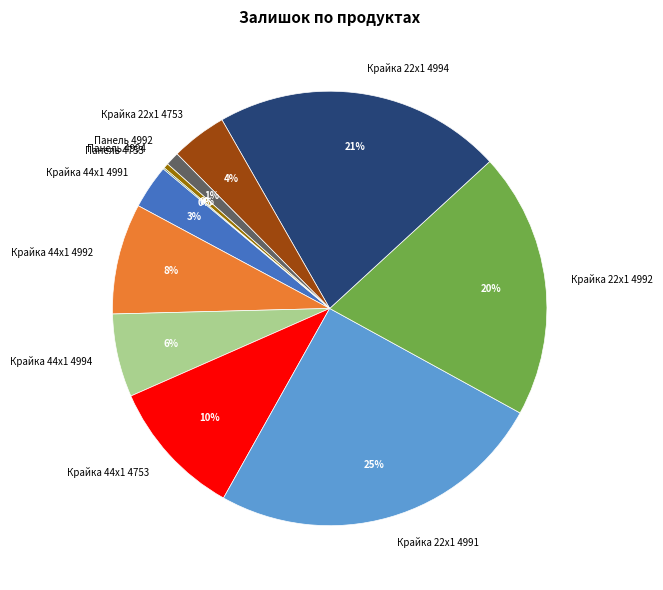

To the nearest percent, what is the combined percentage of Крайка 44x1 4991 and Крайка 44x1 4994?

9%